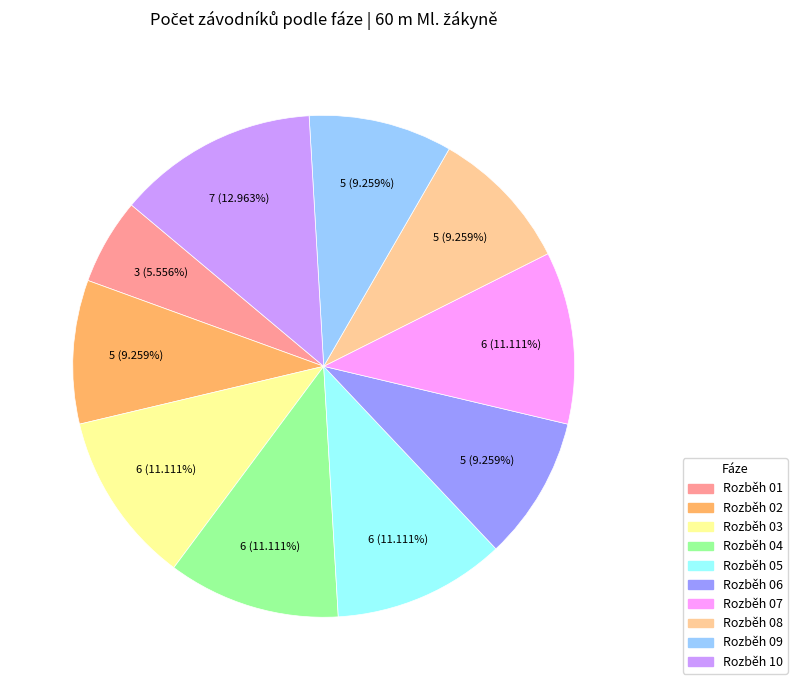

Do Rozběh 07 and Rozběh 01 together represent more than half of the pie?

No